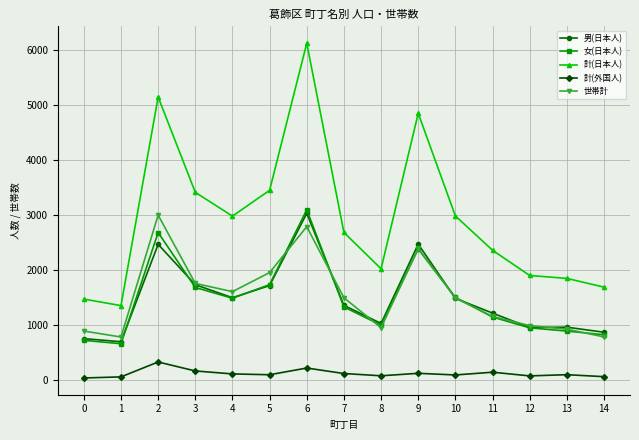

Which series has the largest total across all categories?

計(日本人)